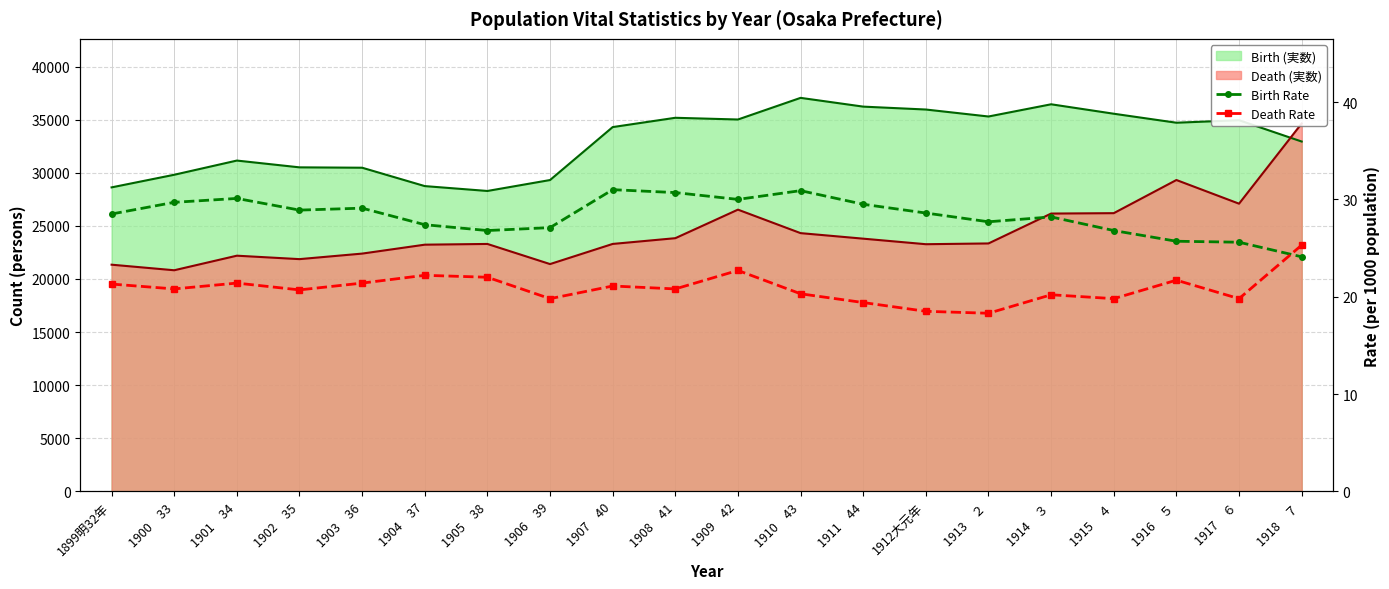

What value does the Birth Rate series have at 1911　44?

29.5